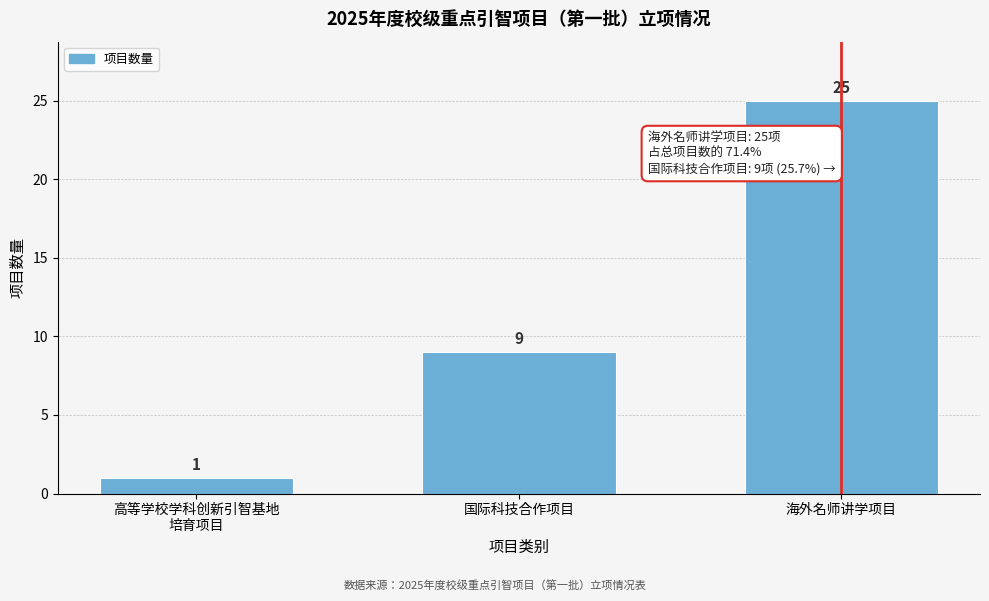

Reading right to left, transcribe all the data shown in this chart.

25	9	1